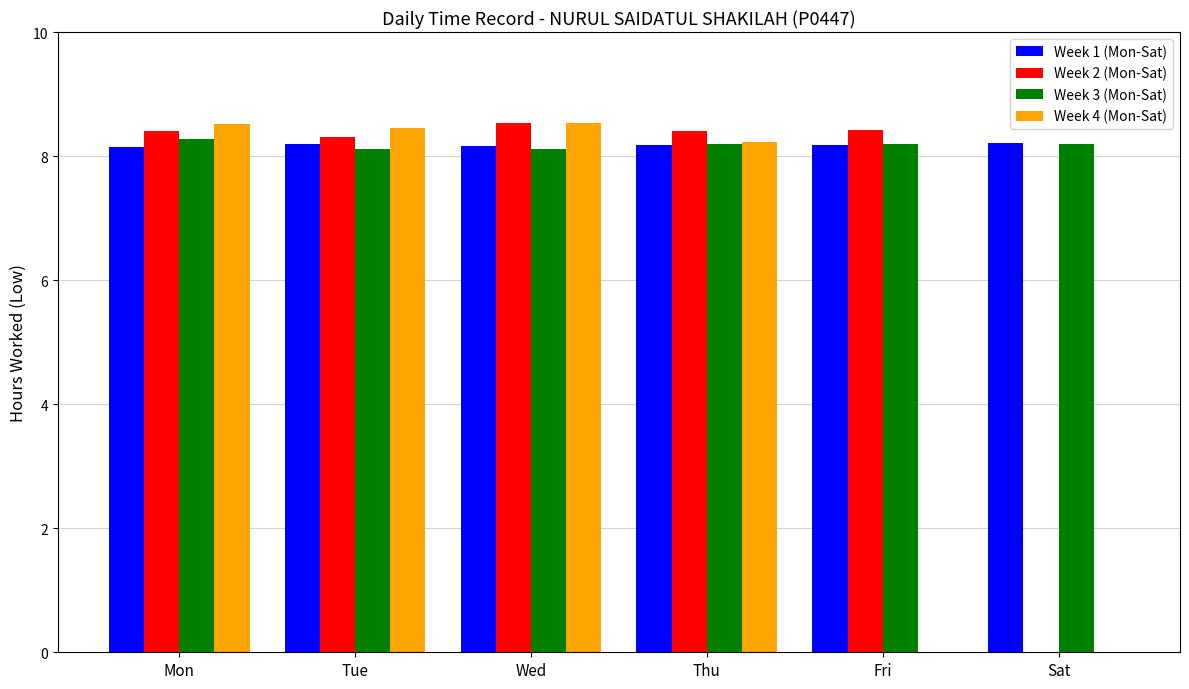

The Week 4 (Mon-Sat) series shows -4.3 at Sat. True or false?

False